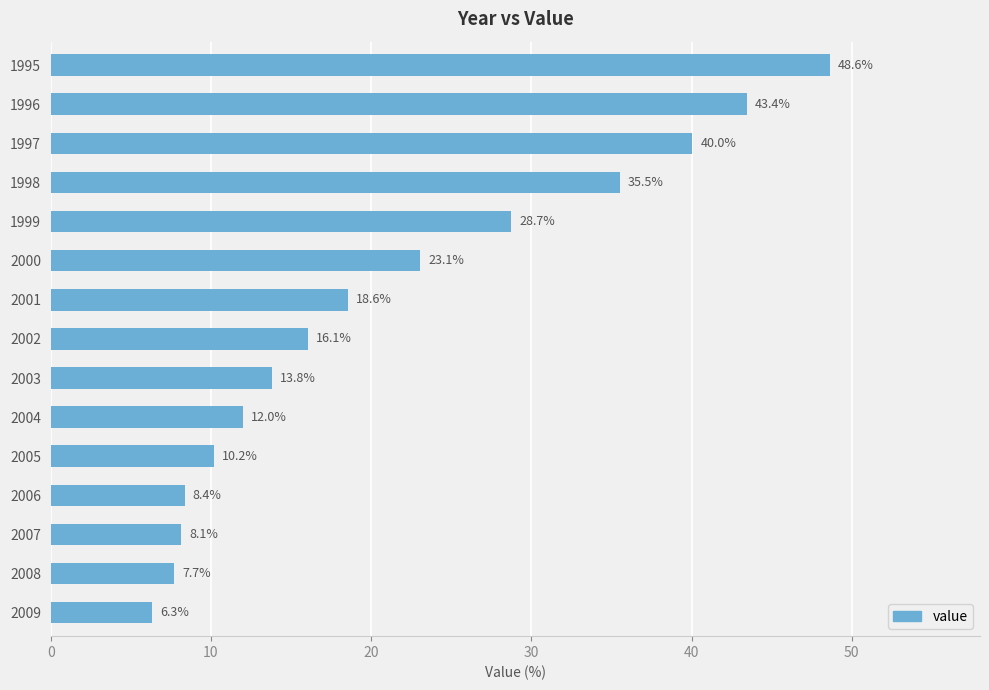

Does the chart contain any negative values?

No